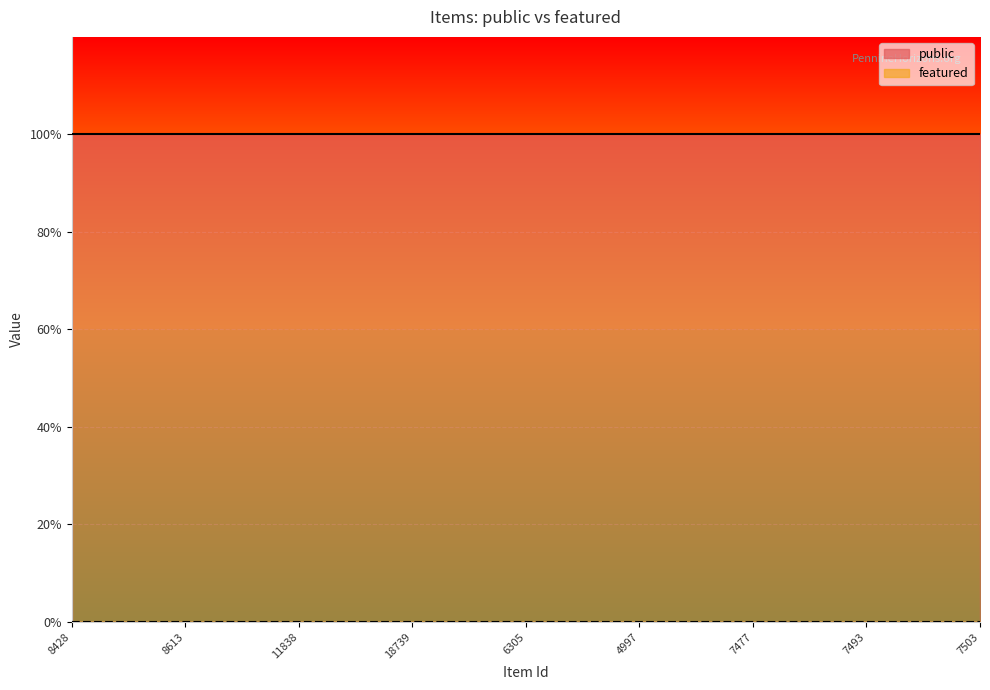

Which series has the largest total across all categories?

public